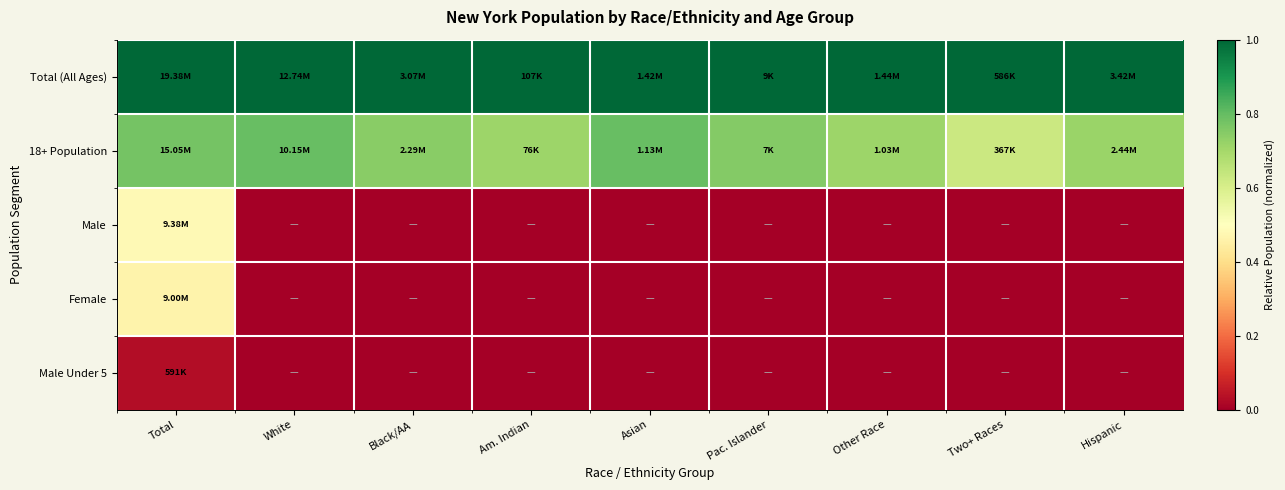

At Two+ Races, list the series in order from smallest to largest.

Male, Female, Male Under 5, 18+ Population, Total (All Ages)